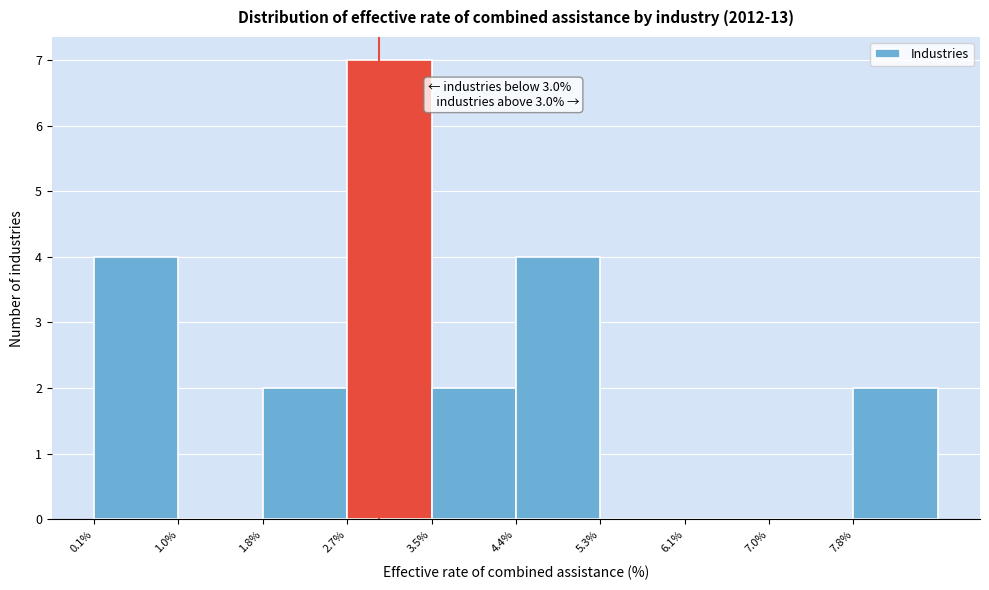

Which range on the x-axis has the tallest bar?

2.68 to 3.54